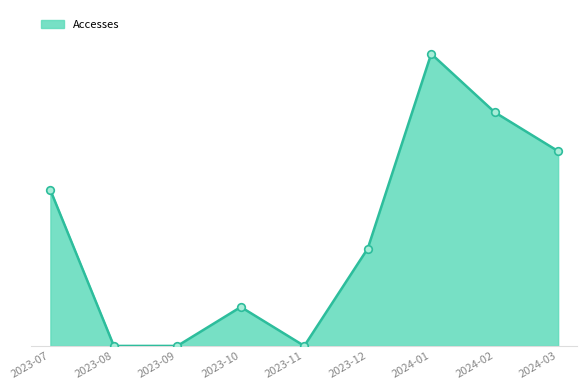

Is this an area chart (filled region under the line)?

Yes